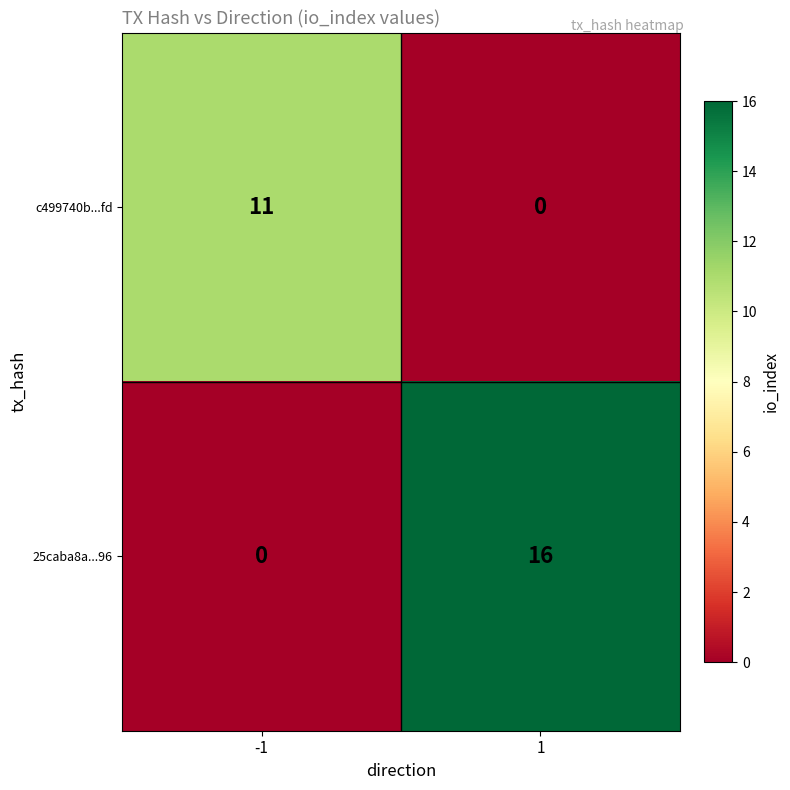

How many data points does each series have?

2